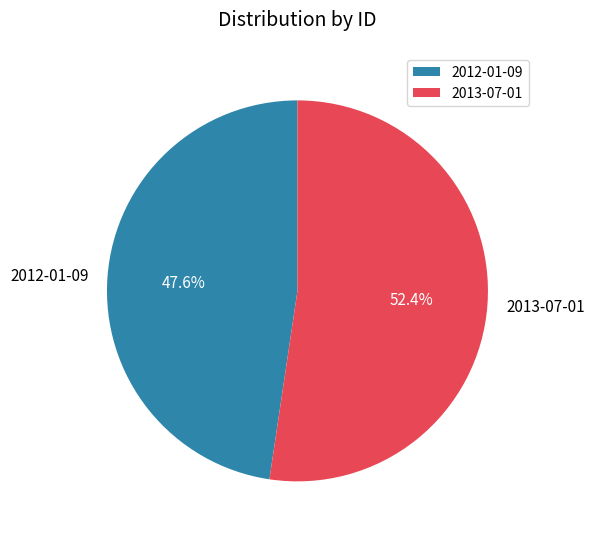

To the nearest percent, what percentage of the pie is 2013-07-01?

52%